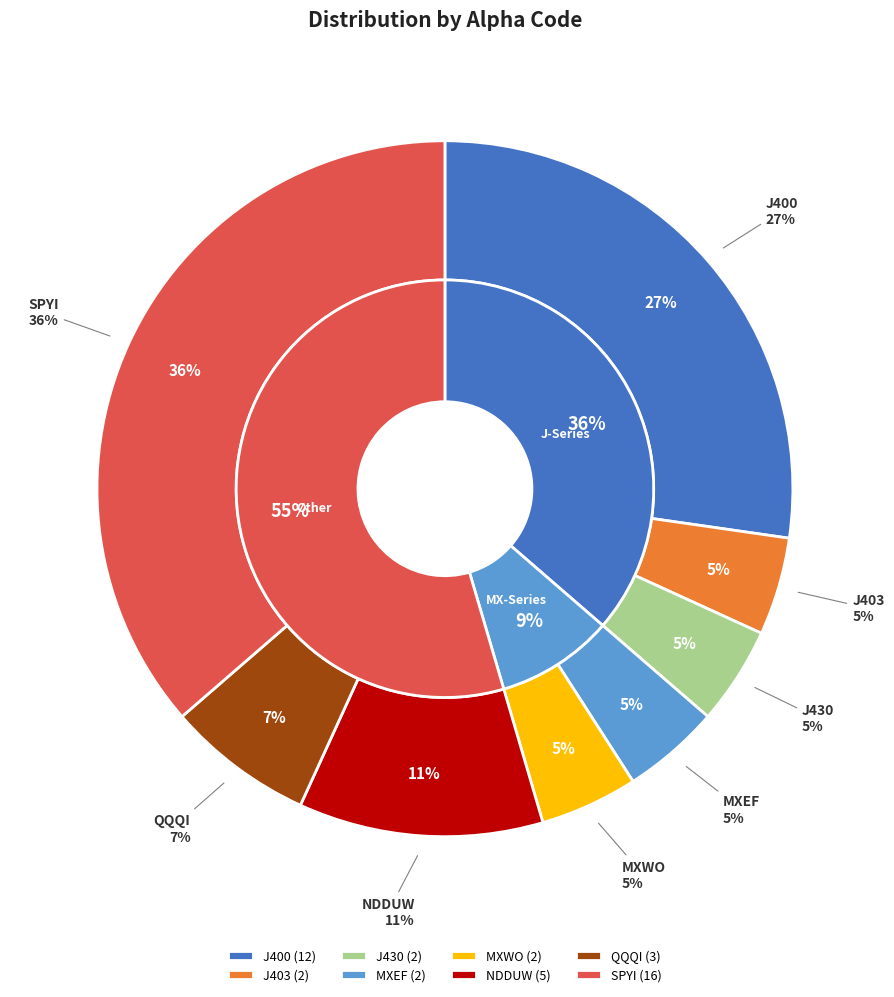

Is QQQI the majority of the pie?

No